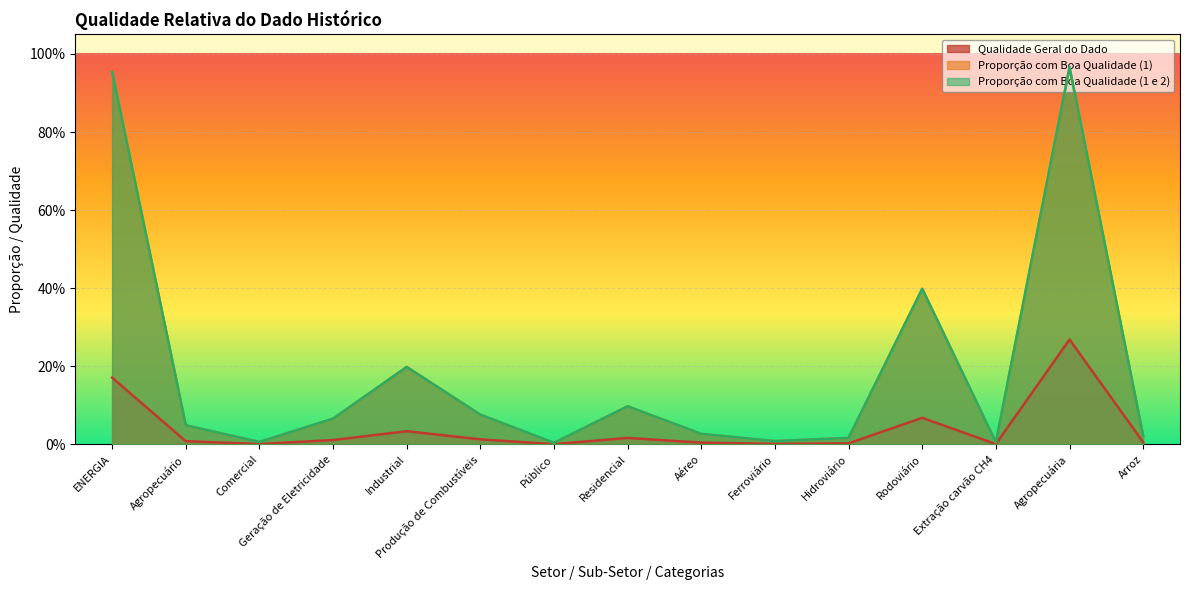

In Proporção com Boa Qualidade (1 e 2), how many points are lower than both neighbors (excluding endpoints)?

4